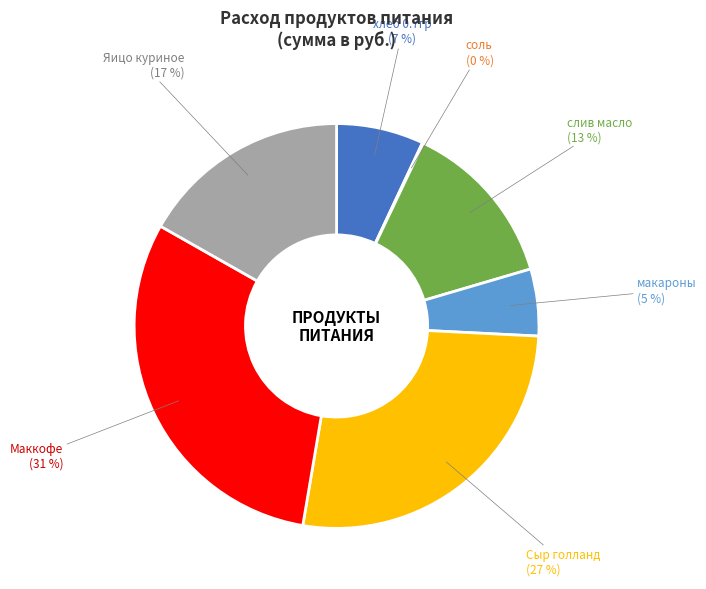

Do макароны and Маккофе together represent more than half of the pie?

No